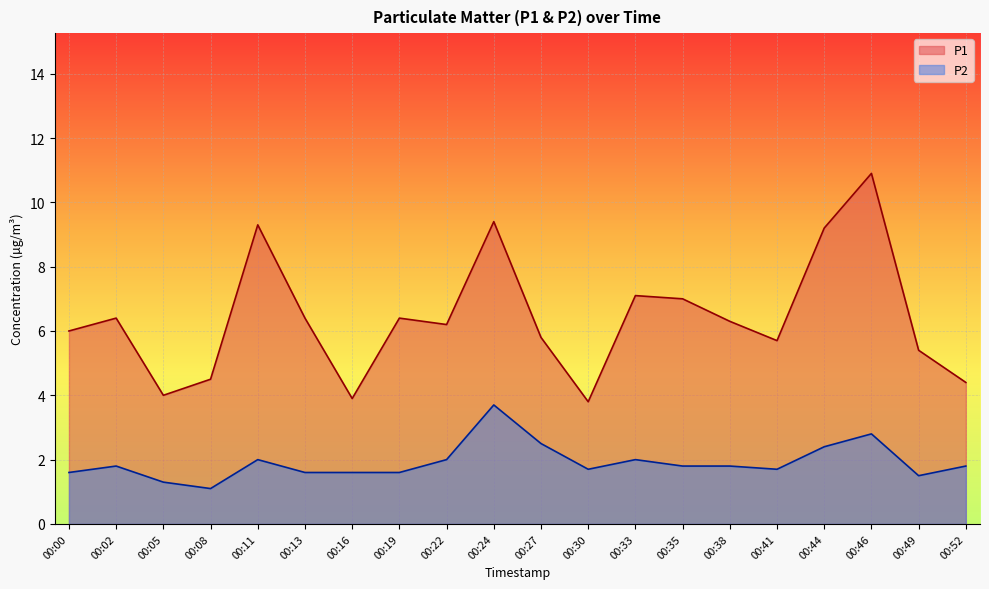

Reading left to right, transcribe all the data shown in this chart.

P1: 6.0	6.4	4.0	4.5	9.3	6.4	3.9	6.4	6.2	9.4	5.8	3.8	7.1	7.0	6.3	5.7	9.2	10.9	5.4	4.4
P2: 1.6	1.8	1.3	1.1	2.0	1.6	1.6	1.6	2.0	3.7	2.5	1.7	2.0	1.8	1.8	1.7	2.4	2.8	1.5	1.8